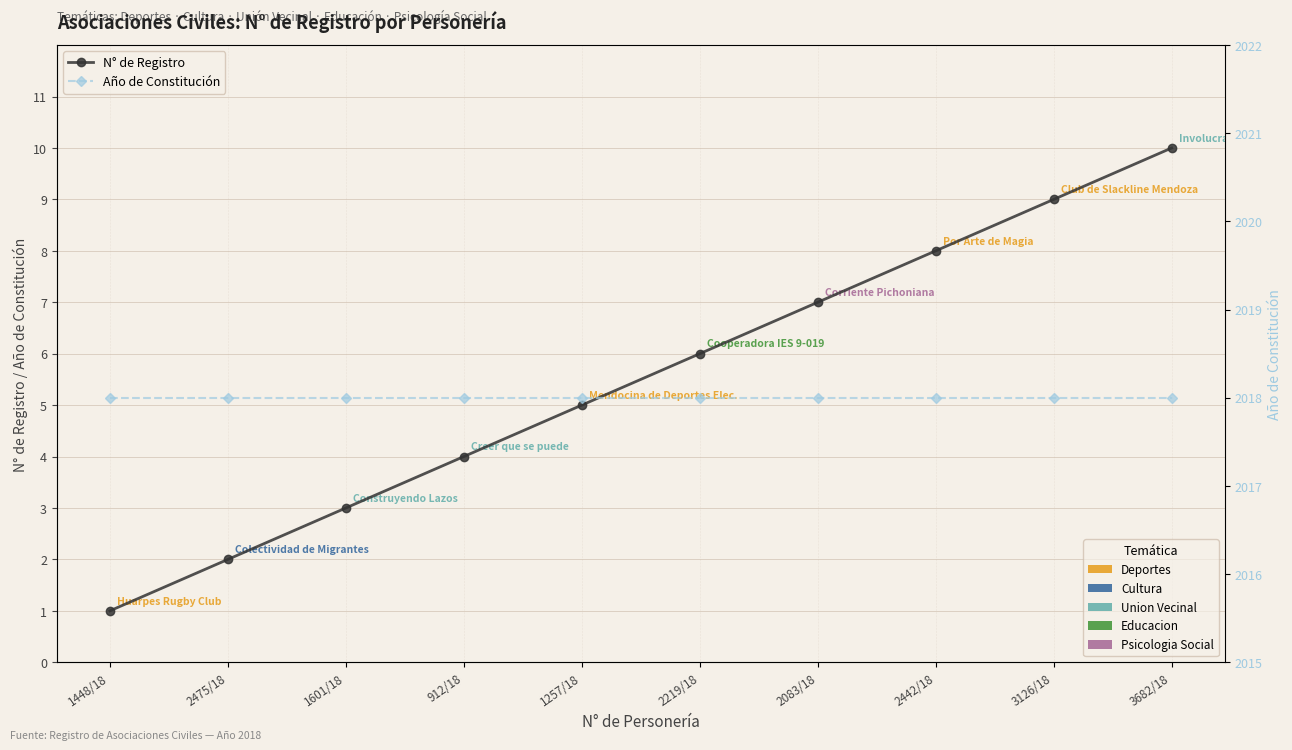

At which category is the sum across all series the highest?

3682/18